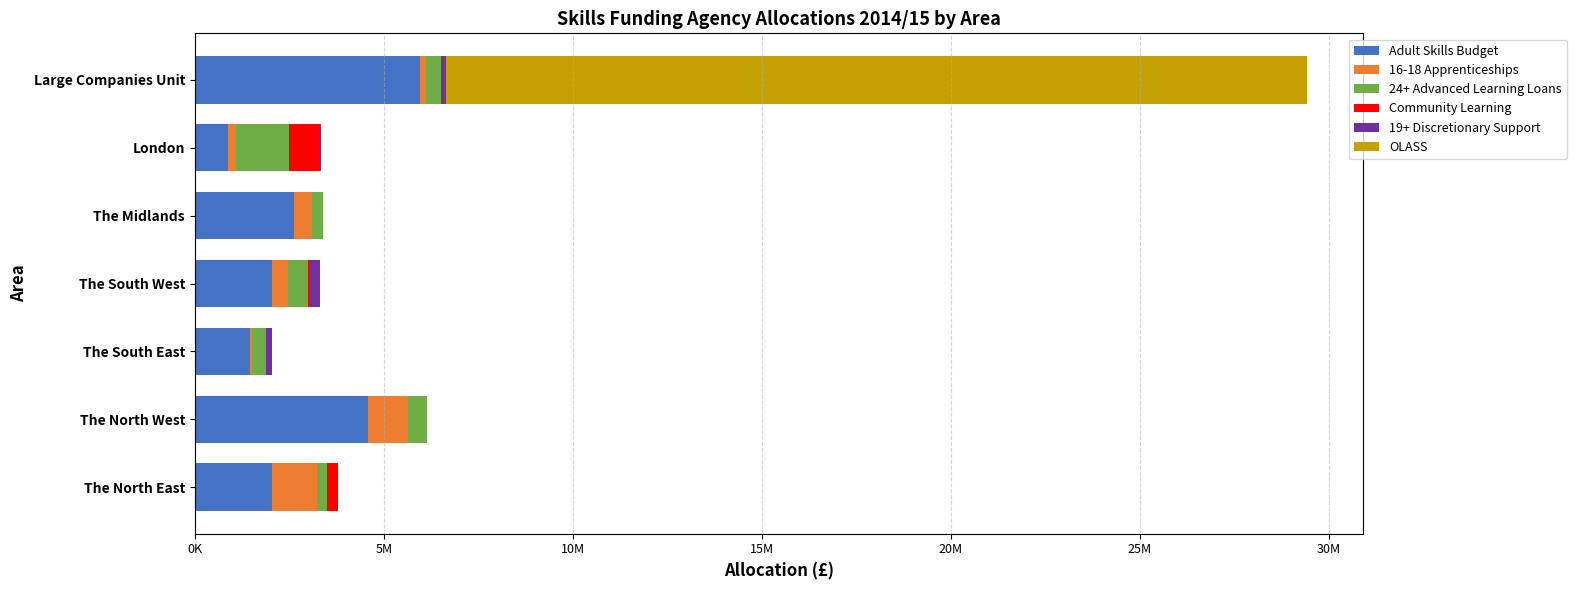

How many distinct data groups are displayed?

6